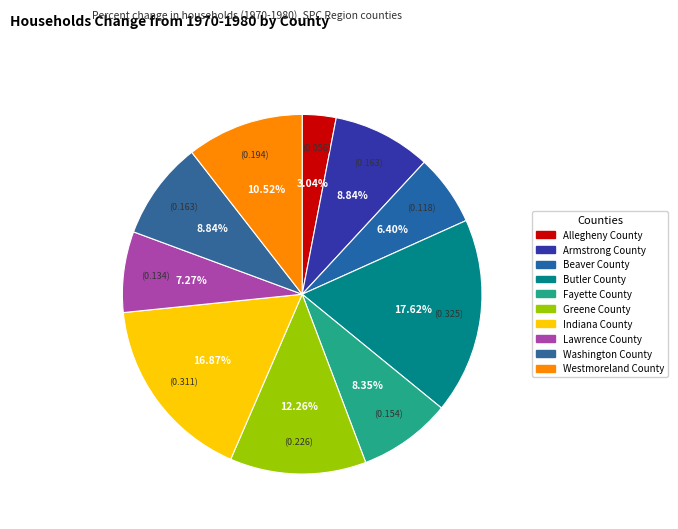

How much of the chart is everything except Indiana County?

83.1%